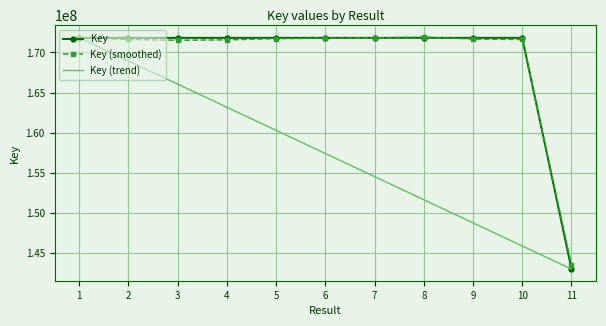

What is the sum of all Key (smoothed) values?

1860598789.0